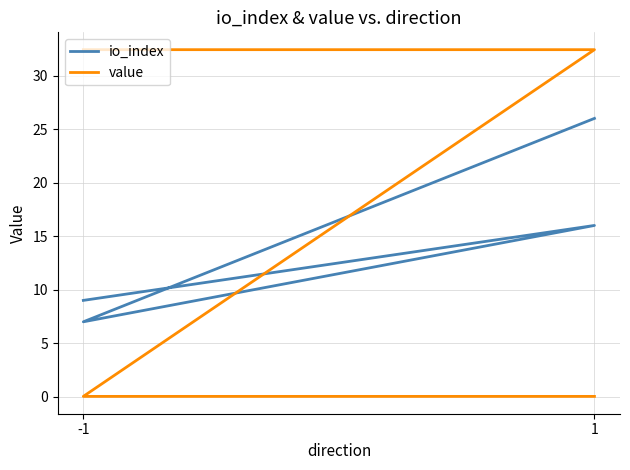

Is it true that value equals 32.4 at -1?

True